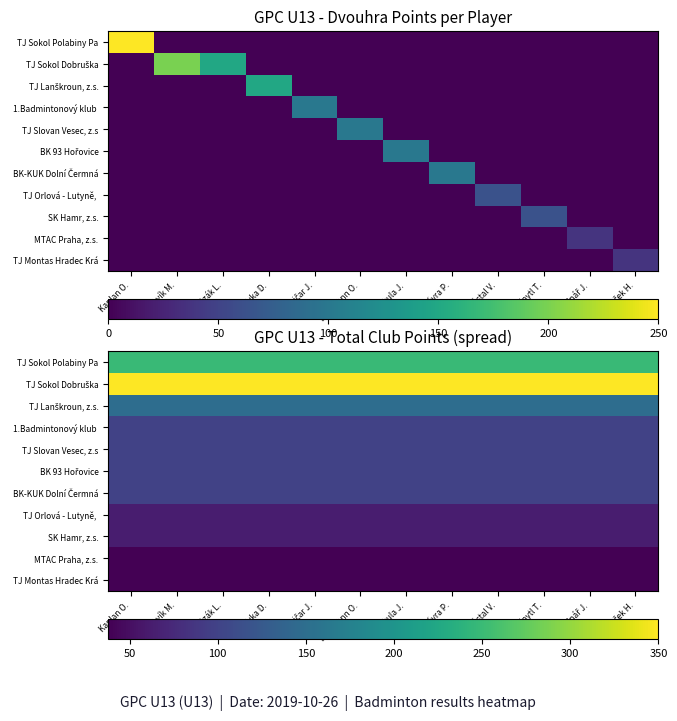

Rank the series at Bednář J. from lowest to highest value.

MTAC Praha, z.s., TJ Montas Hradec Krá, TJ Orlová - Lutyně,, SK Hamr, z.s., 1.Badmintonový klub, TJ Slovan Vesec, z.s, BK 93 Hořovice, BK-KUK Dolní Čermná, TJ Lanškroun, z.s., TJ Sokol Polabiny Pa, TJ Sokol Dobruška